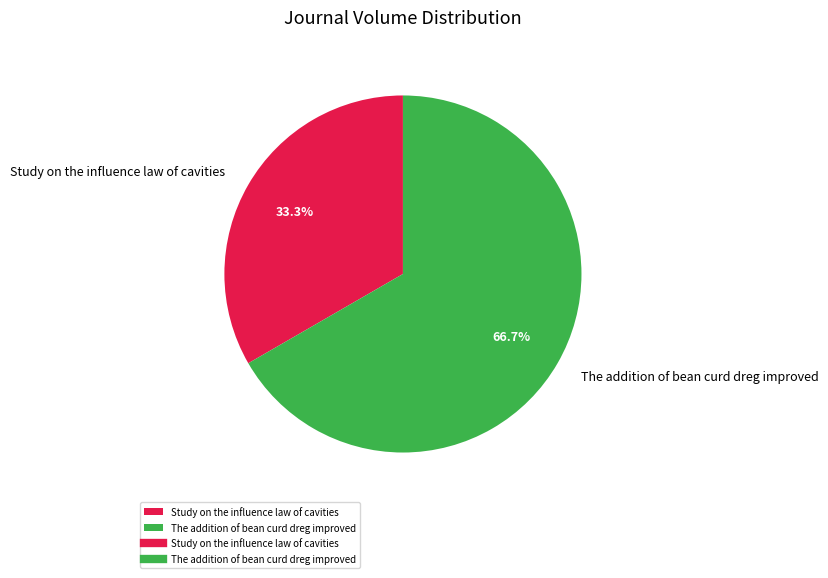

Count the number of slices in the pie.

2